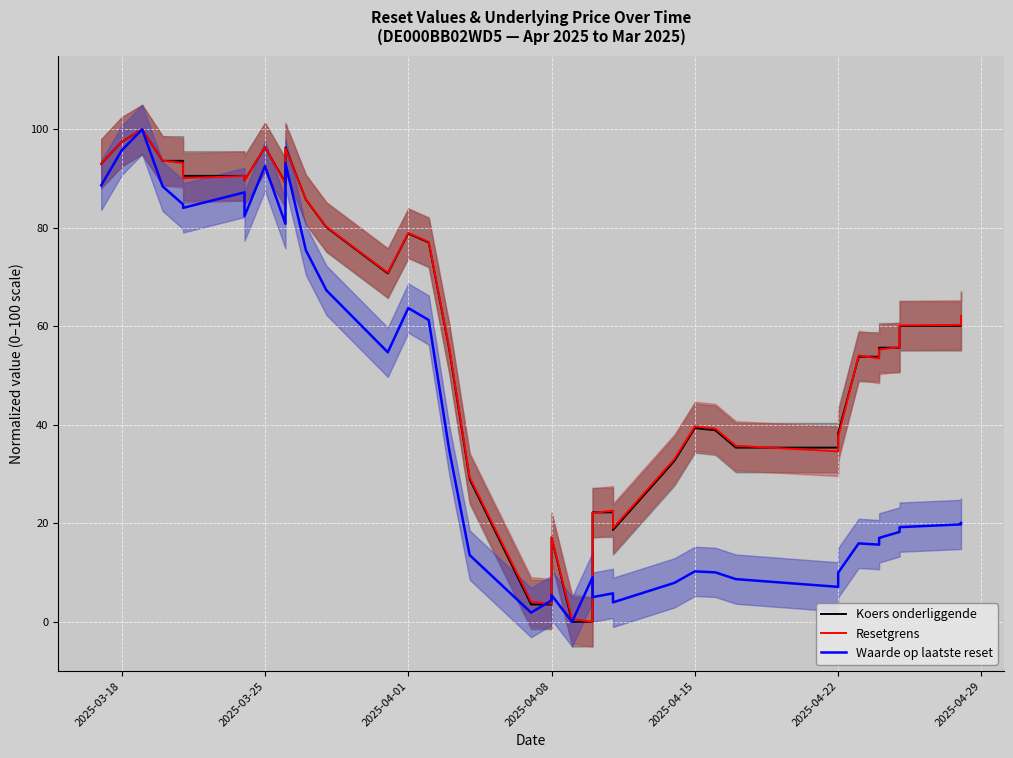

How many values in the Resetgrens series exceed 55?

22